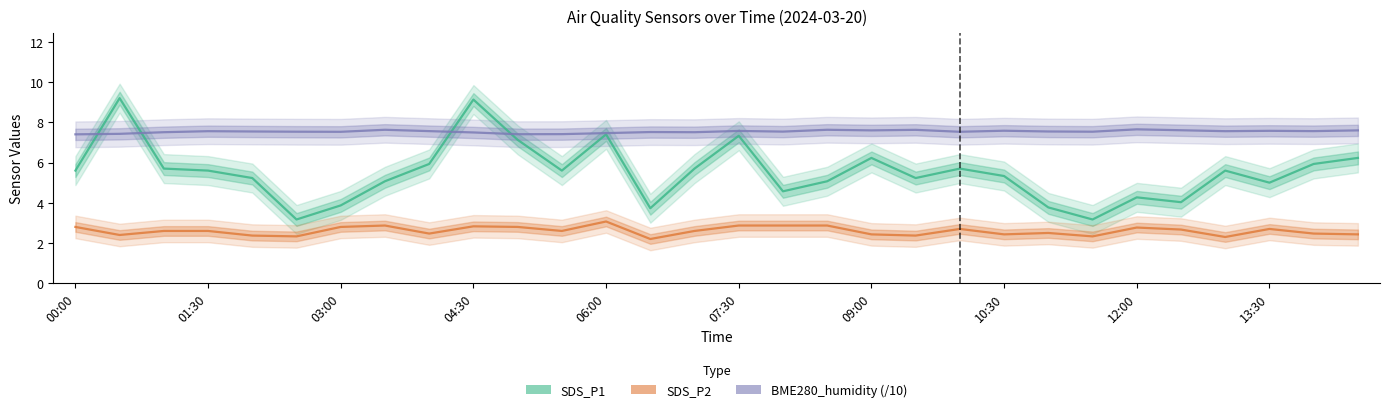

What is the difference between the maximum and second lowest values in the SDS_P1 series?

6.0